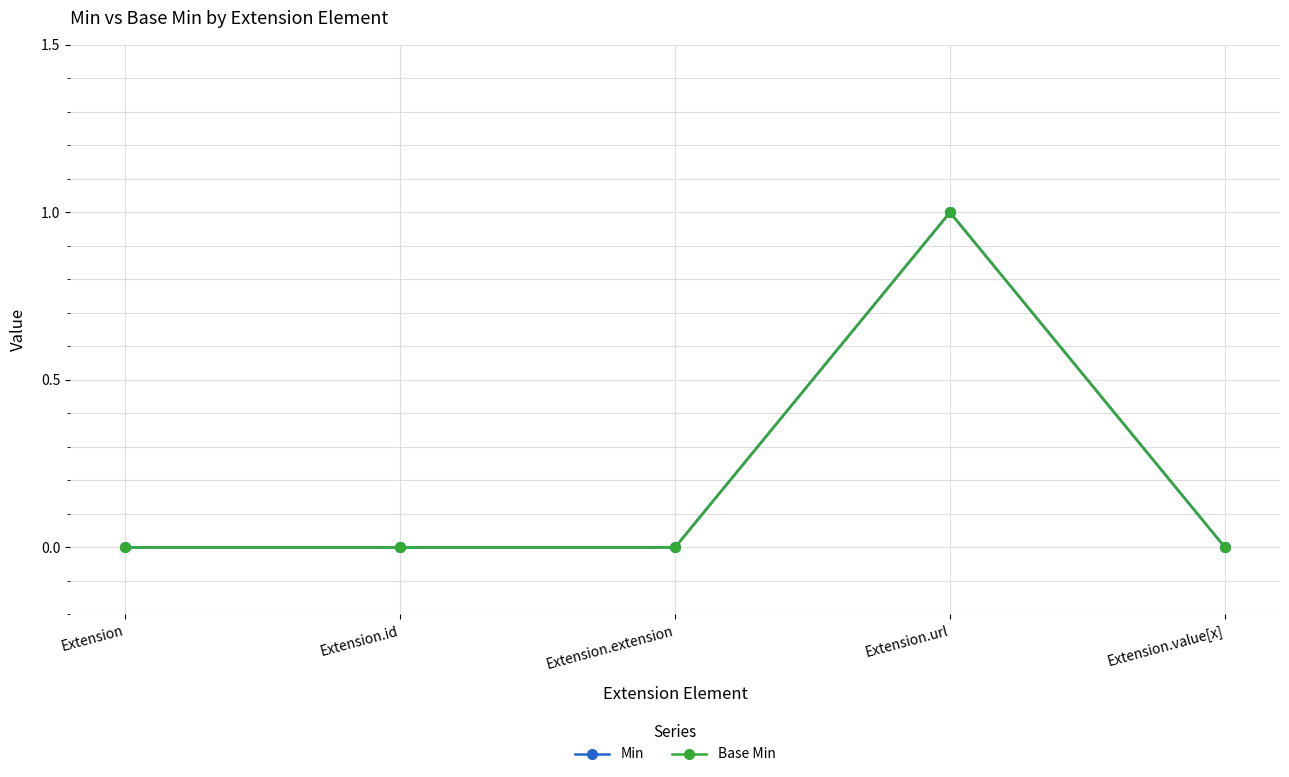

Does the chart have visible grid lines?

Yes